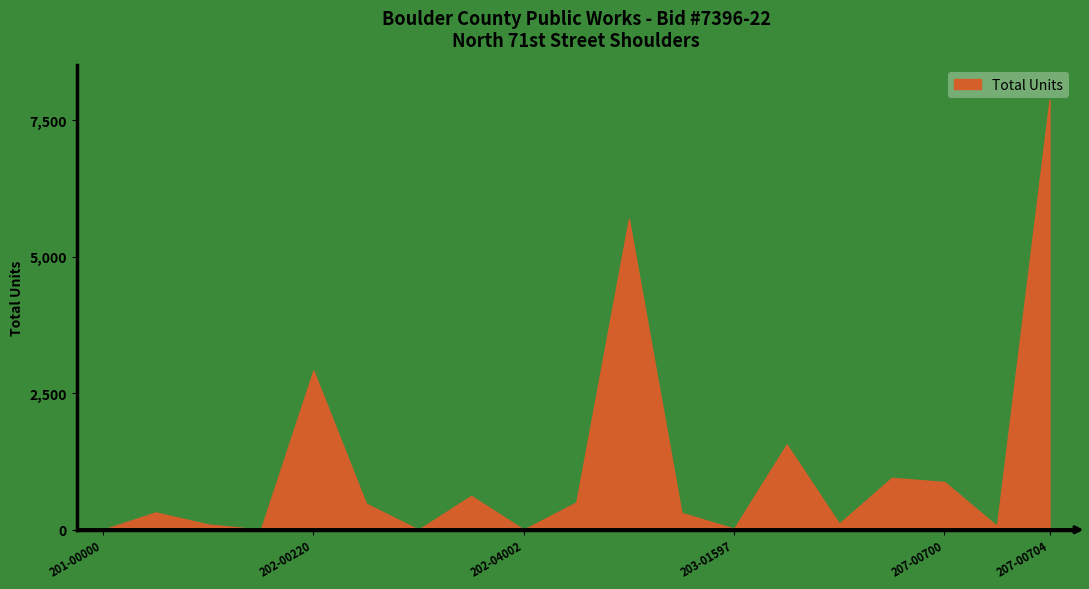

What is the greatest value displayed?

7868